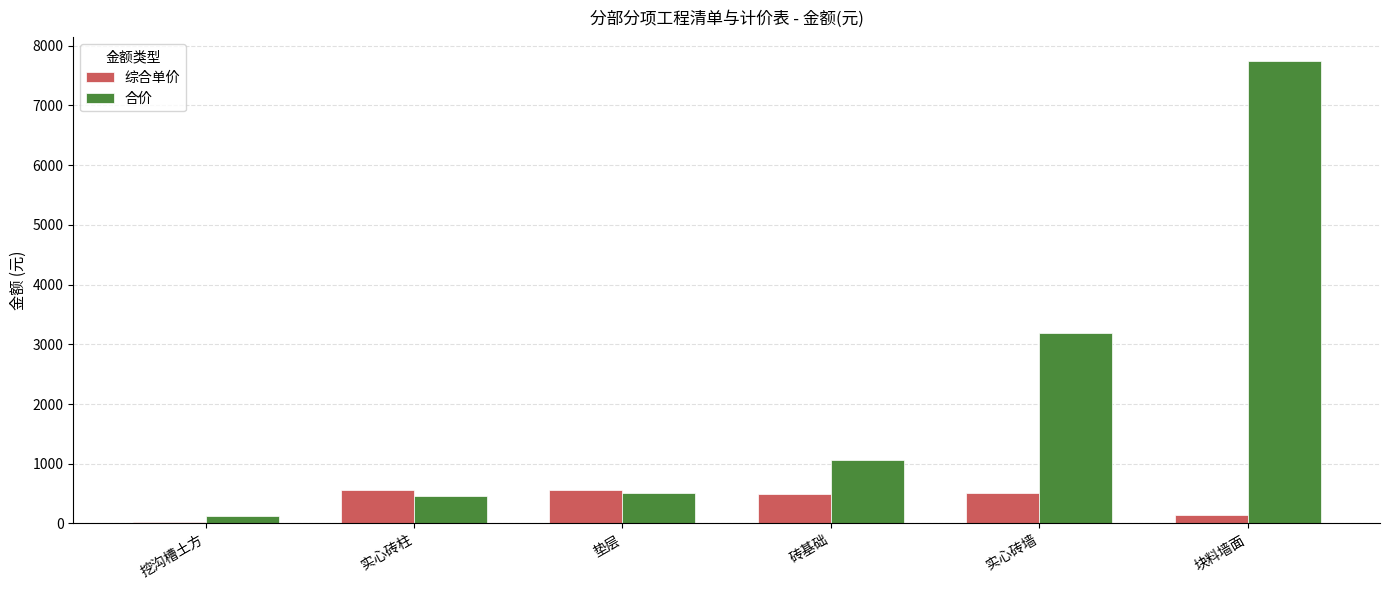

True or false: 综合单价 has a value of 487.3 at 砖基础.

True